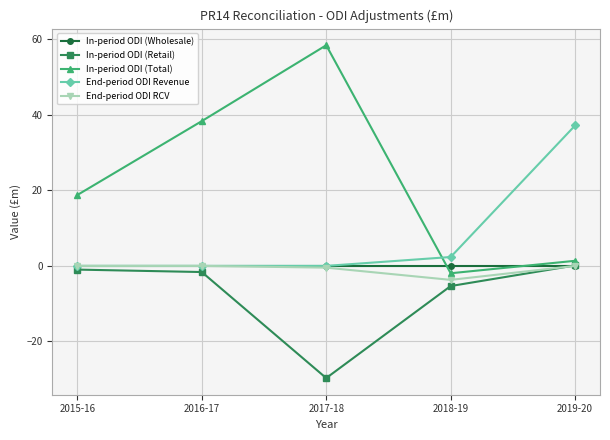

After their last crossing, which series has the higher values: End-period ODI Revenue or In-period ODI (Total)?

End-period ODI Revenue